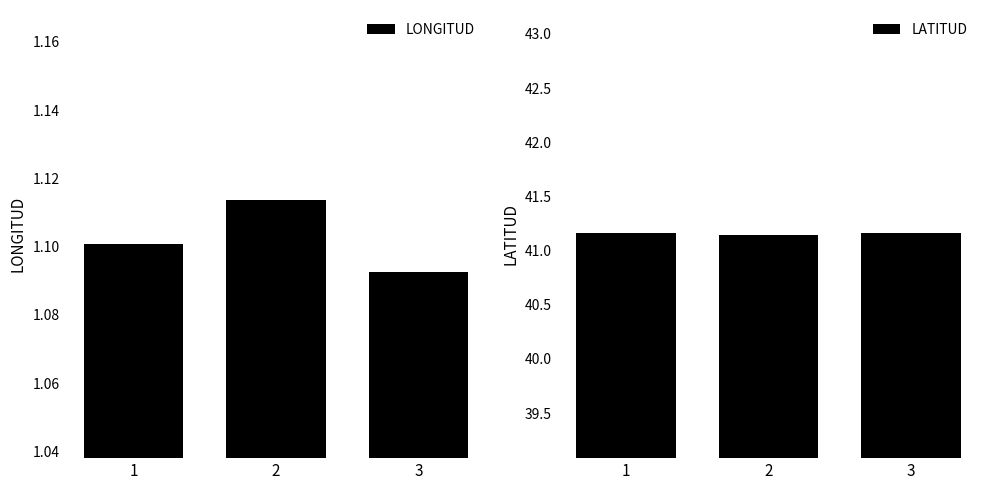

How many groups of bars are there?

3